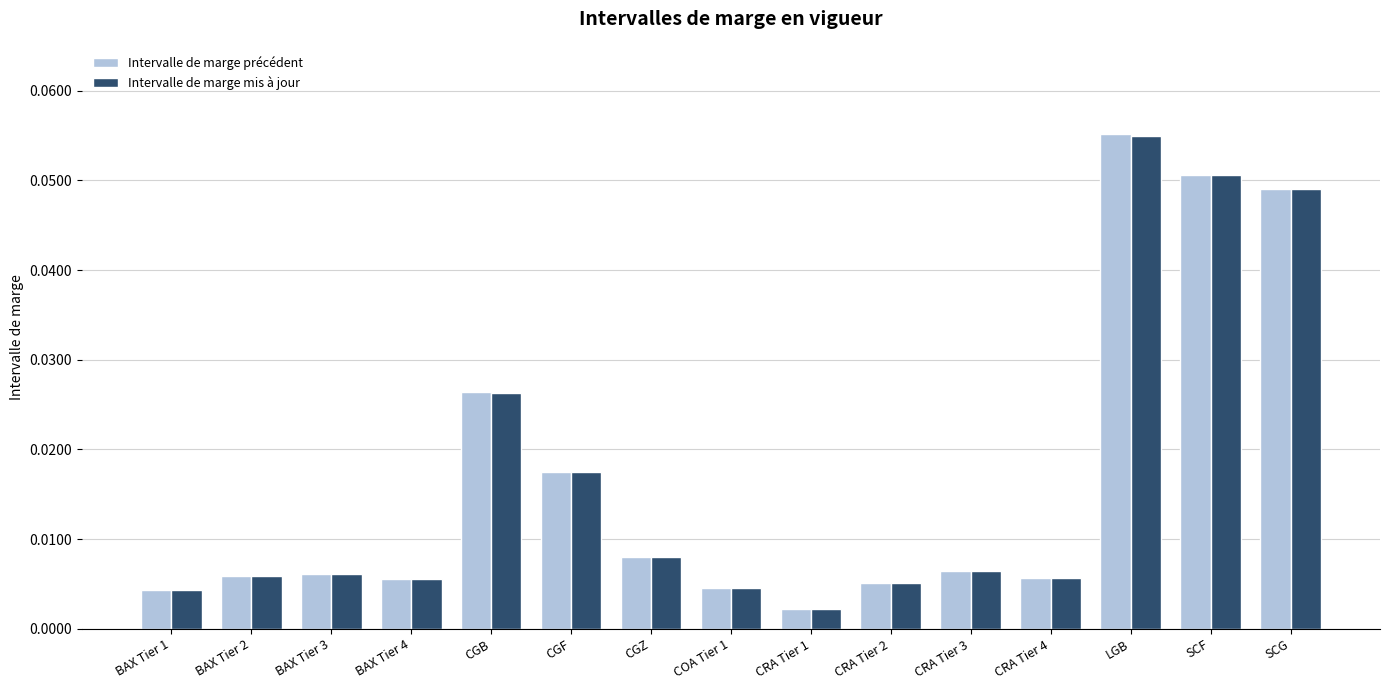

How many bars are there in total?

30